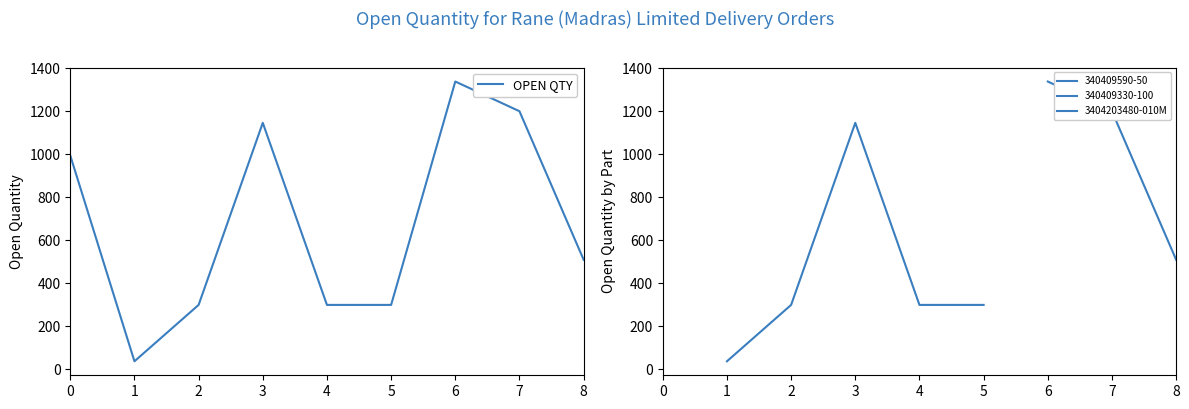

Count the number of values greater than 510.

4